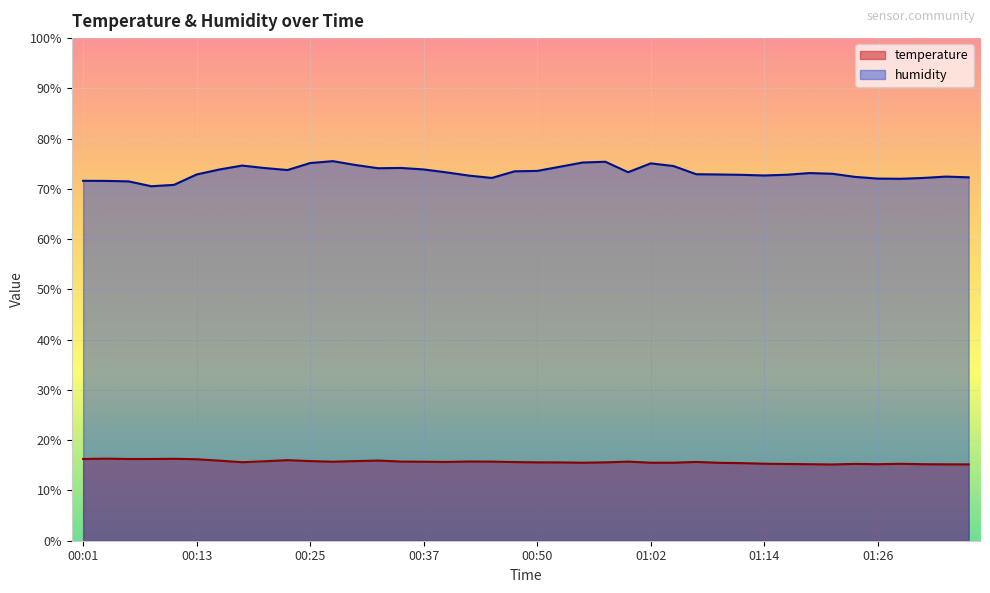

What position from the right is 00:18?

33